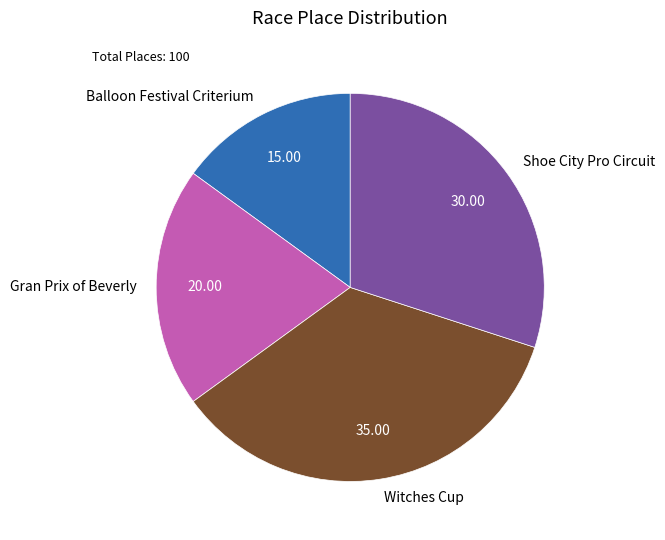

Between Balloon Festival Criterium and Witches Cup, which is larger?

Witches Cup